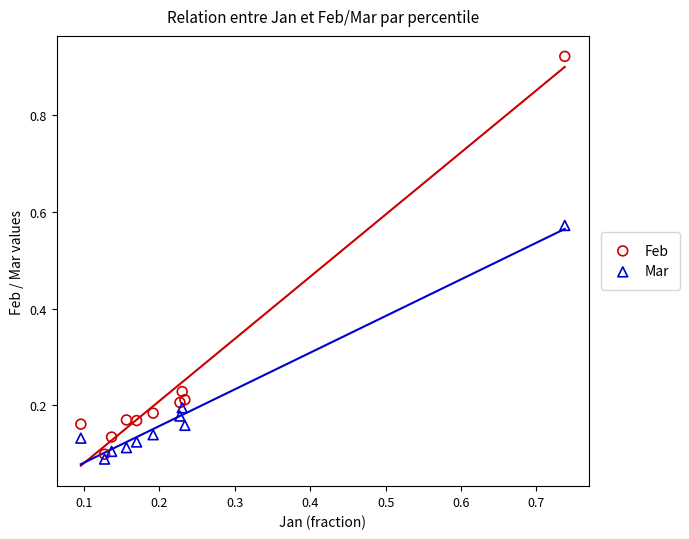

Which series contains the lowest Y value?

Mar